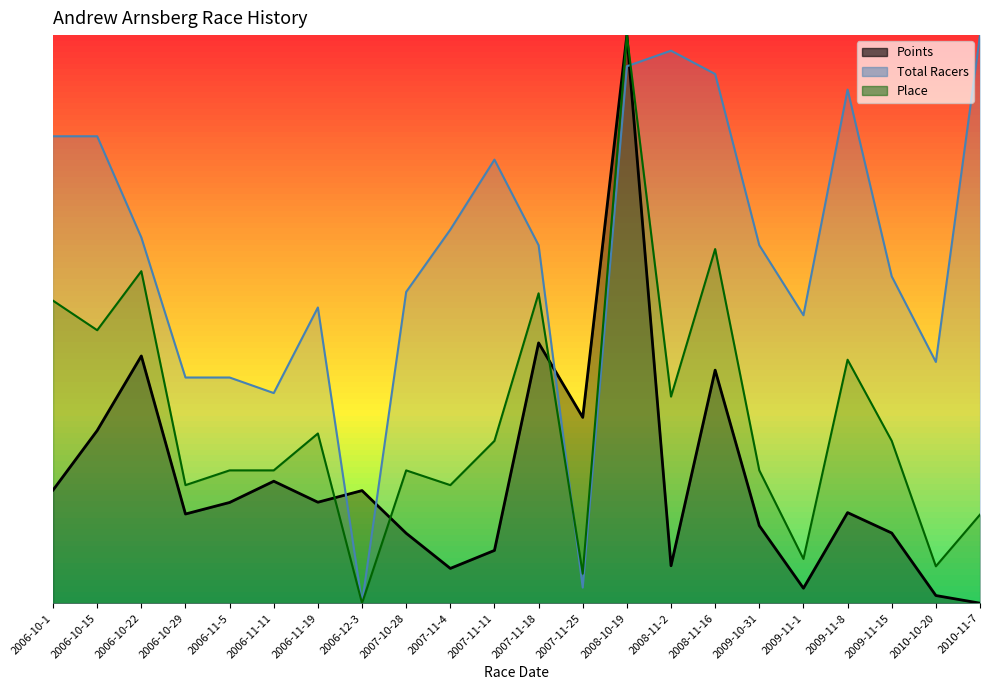

Reading left to right, what are all the values shown in this chart?

Points: 2006-10-1=0.2	2006-10-15=0.3	2006-10-22=0.4	2006-10-29=0.2	2006-11-5=0.2	2006-11-11=0.2	2006-11-19=0.2	2006-12-3=0.2	2007-10-28=0.1	2007-11-4=0.1	2007-11-11=0.1	2007-11-18=0.5	2007-11-25=0.3	2008-10-19=1.0	2008-11-2=0.1	2008-11-16=0.4	2009-10-31=0.1	2009-11-1=0.0	2009-11-8=0.2	2009-11-15=0.1	2010-10-20=0.0	2010-11-7=0.0
Total Racers: 2006-10-1=0.8	2006-10-15=0.8	2006-10-22=0.6	2006-10-29=0.4	2006-11-5=0.4	2006-11-11=0.4	2006-11-19=0.5	2006-12-3=0.0	2007-10-28=0.5	2007-11-4=0.7	2007-11-11=0.8	2007-11-18=0.6	2007-11-25=0.0	2008-10-19=0.9	2008-11-2=1.0	2008-11-16=0.9	2009-10-31=0.6	2009-11-1=0.5	2009-11-8=0.9	2009-11-15=0.6	2010-10-20=0.4	2010-11-7=1.0
Place: 2006-10-1=0.5	2006-10-15=0.5	2006-10-22=0.6	2006-10-29=0.2	2006-11-5=0.2	2006-11-11=0.2	2006-11-19=0.3	2006-12-3=0.0	2007-10-28=0.2	2007-11-4=0.2	2007-11-11=0.3	2007-11-18=0.5	2007-11-25=0.1	2008-10-19=1.0	2008-11-2=0.4	2008-11-16=0.6	2009-10-31=0.2	2009-11-1=0.1	2009-11-8=0.4	2009-11-15=0.3	2010-10-20=0.1	2010-11-7=0.2